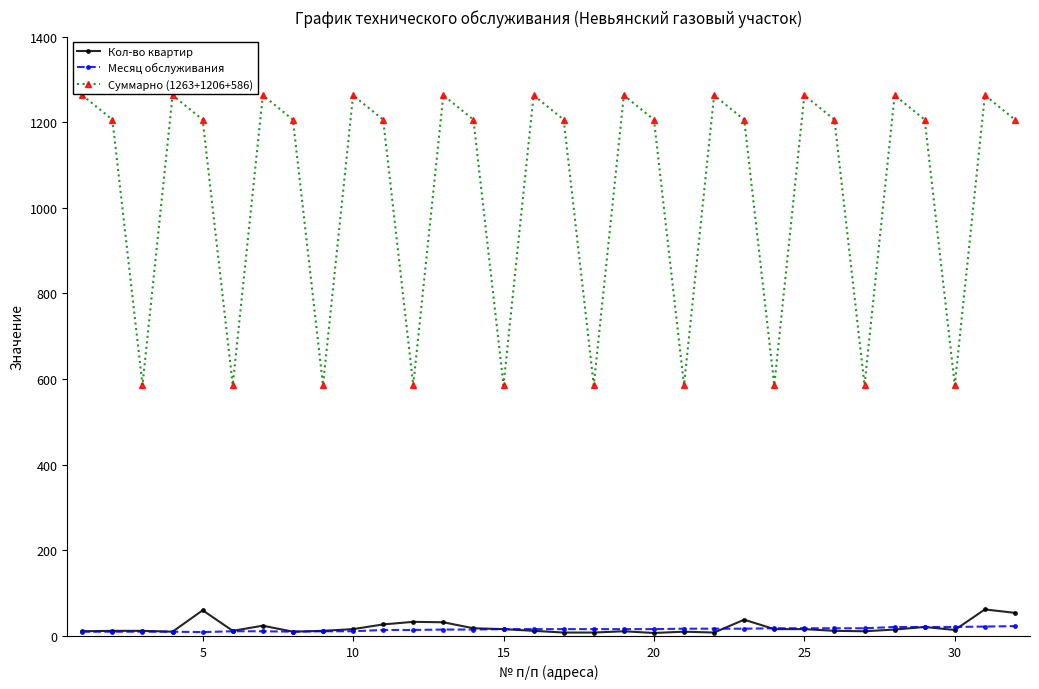

At how many categories does at least one series exceed 158?

32